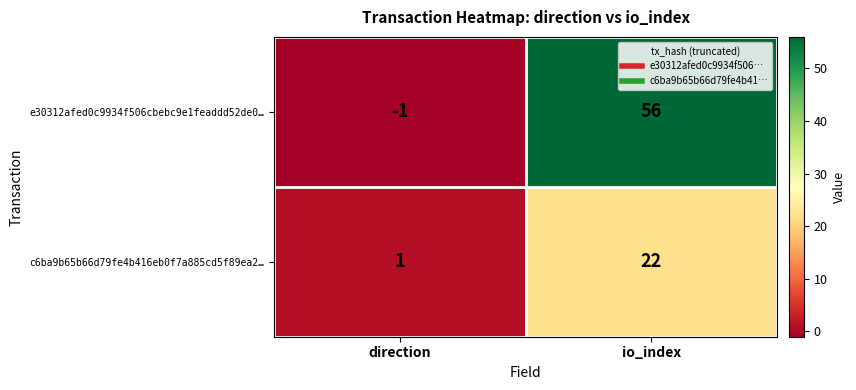

List the series in order of their peak value, highest first.

e30312afed0c9934f506cbebc9e1feaddd52de0…, c6ba9b65b66d79fe4b416eb0f7a885cd5f89ea2…